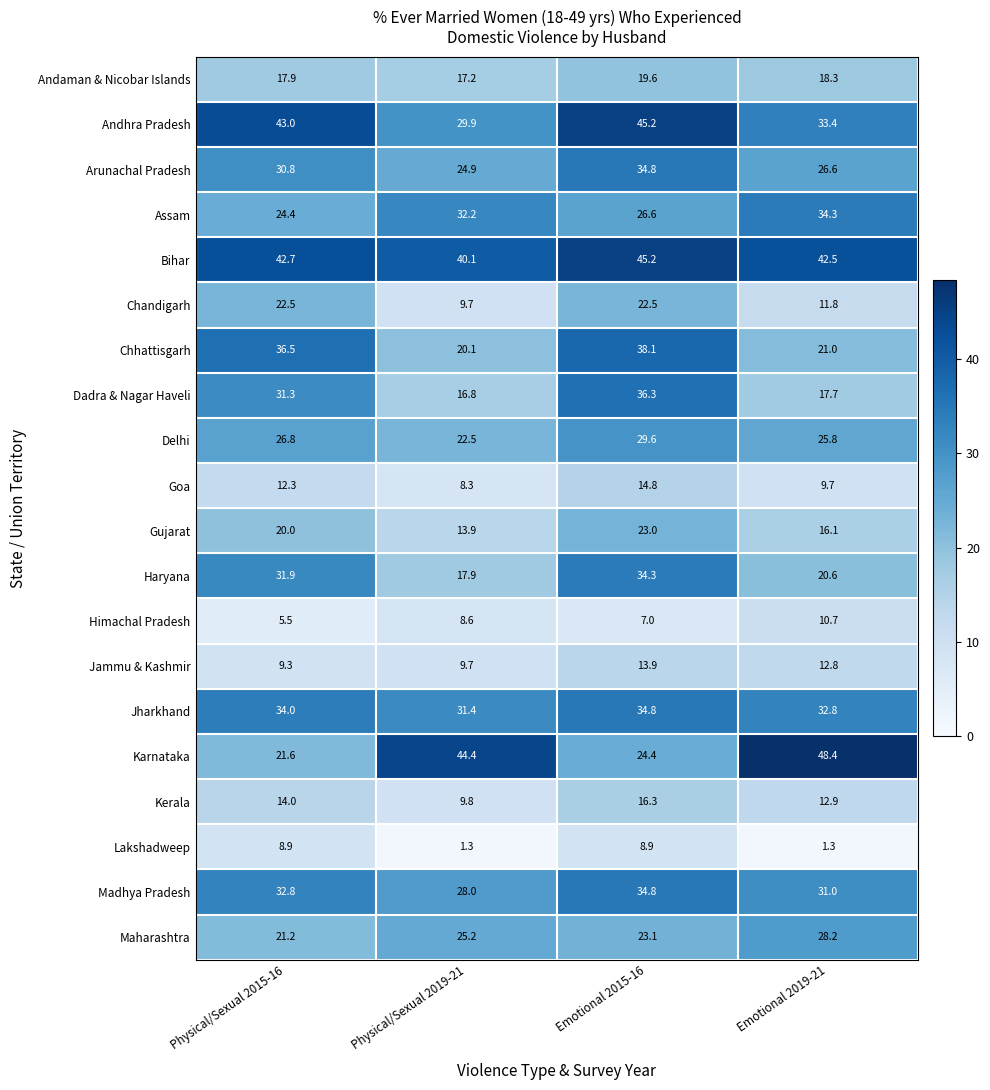

At which label does Dadra & Nagar Haveli first exceed 31?

Physical/Sexual 2015-16